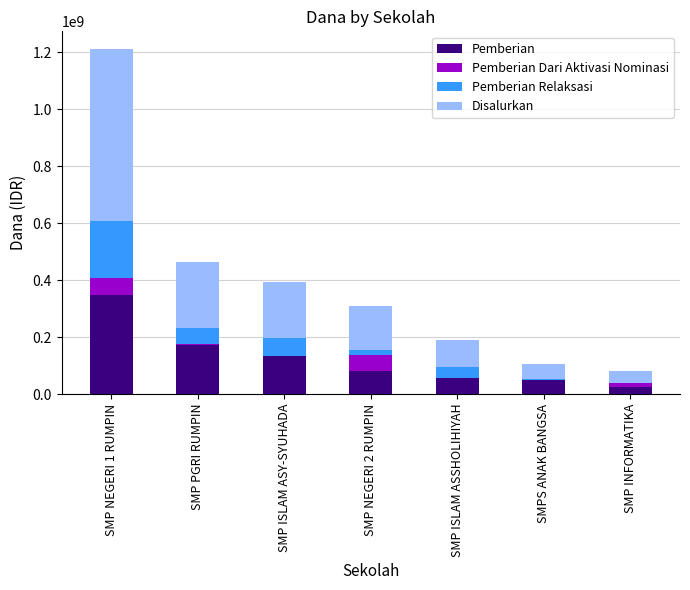

What is the total value across all series at SMP NEGERI 2 RUMPIN?

310500000